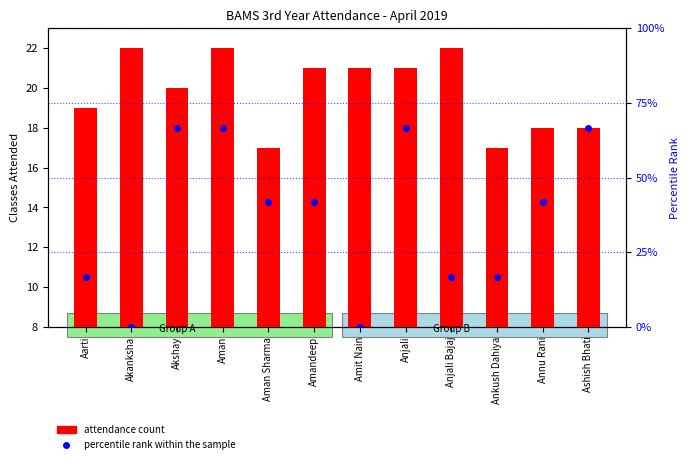

What is the difference between the second highest and minimum values in the attendance count series?

5.0